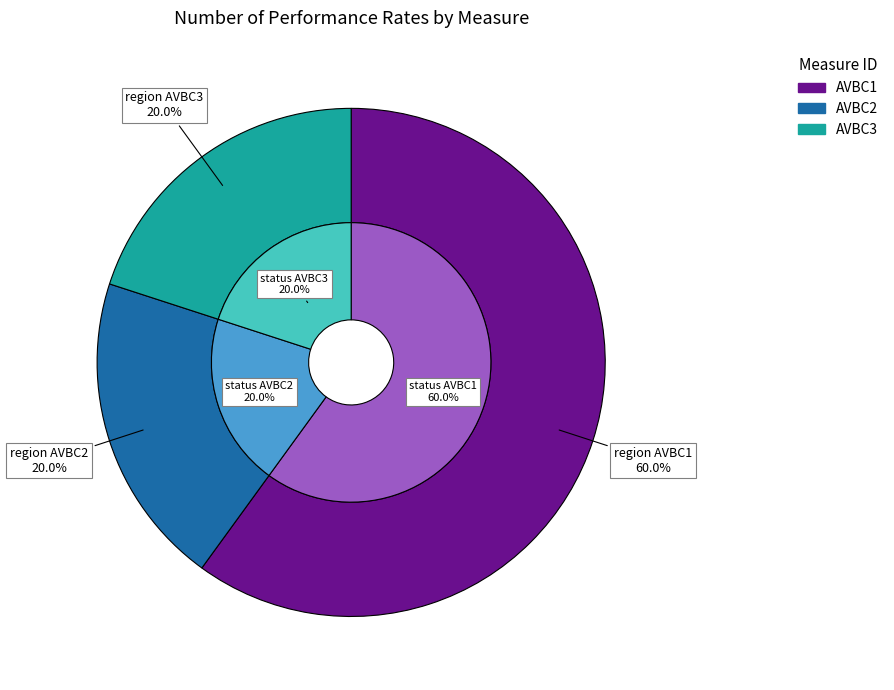

To the nearest percent, what percentage of the pie is AVBC3?

20%